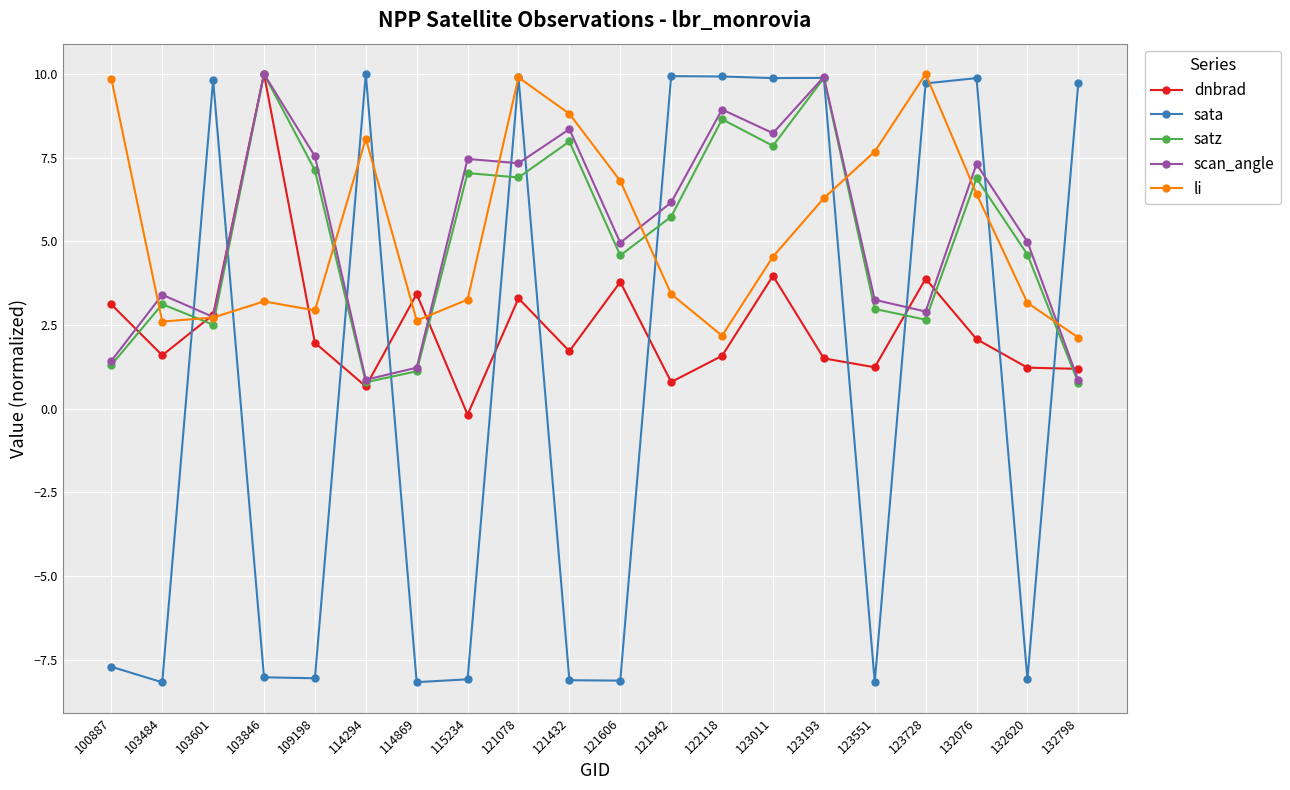

How many categories are shown in the chart?

20